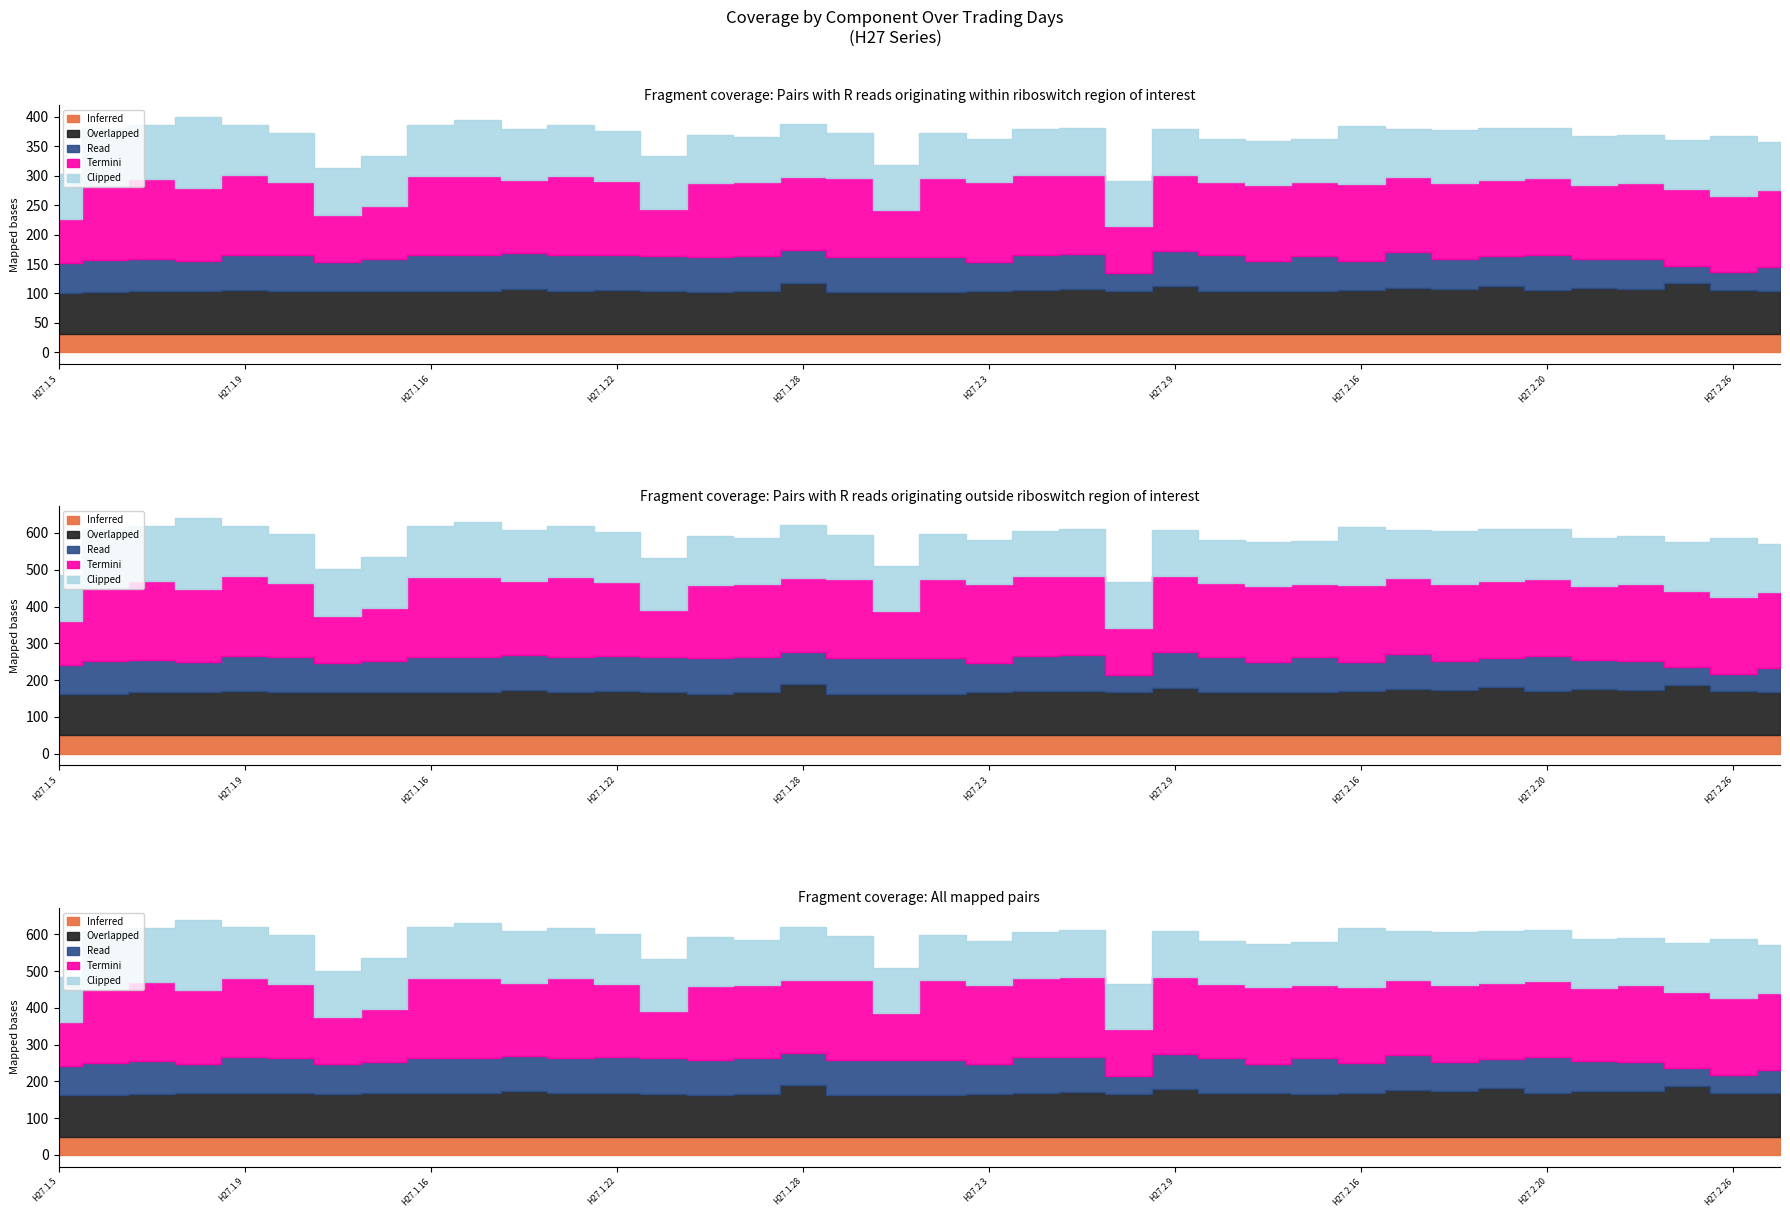

How many lines are shown in the chart?

5